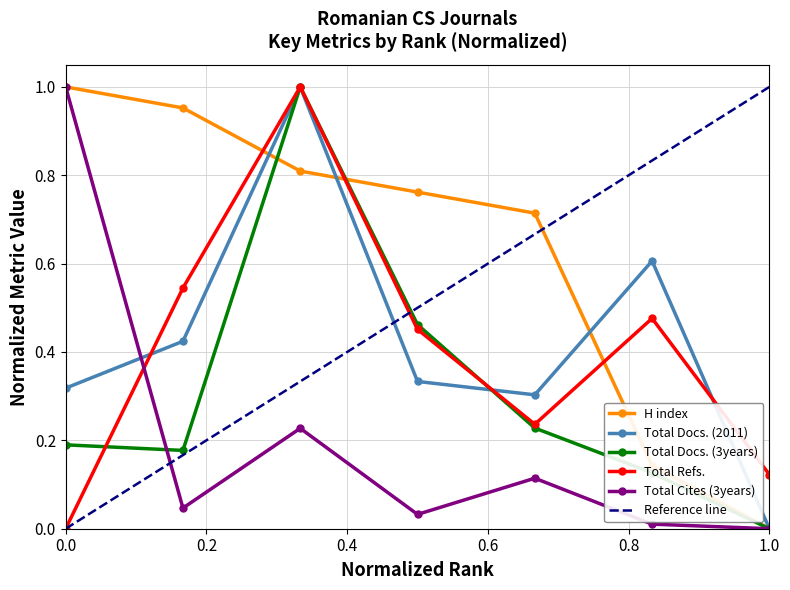

The Total Docs. (2011) series shows 0.2 at 0.0. True or false?

False